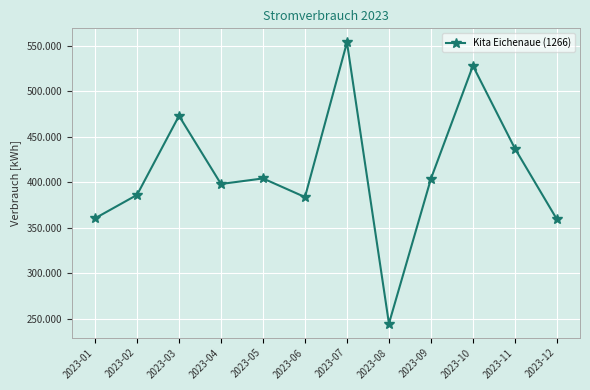

Where is the first local minimum?

2023-04